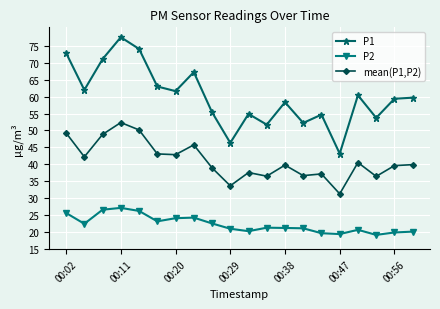

Which series has the largest range (max minus min)?

P1